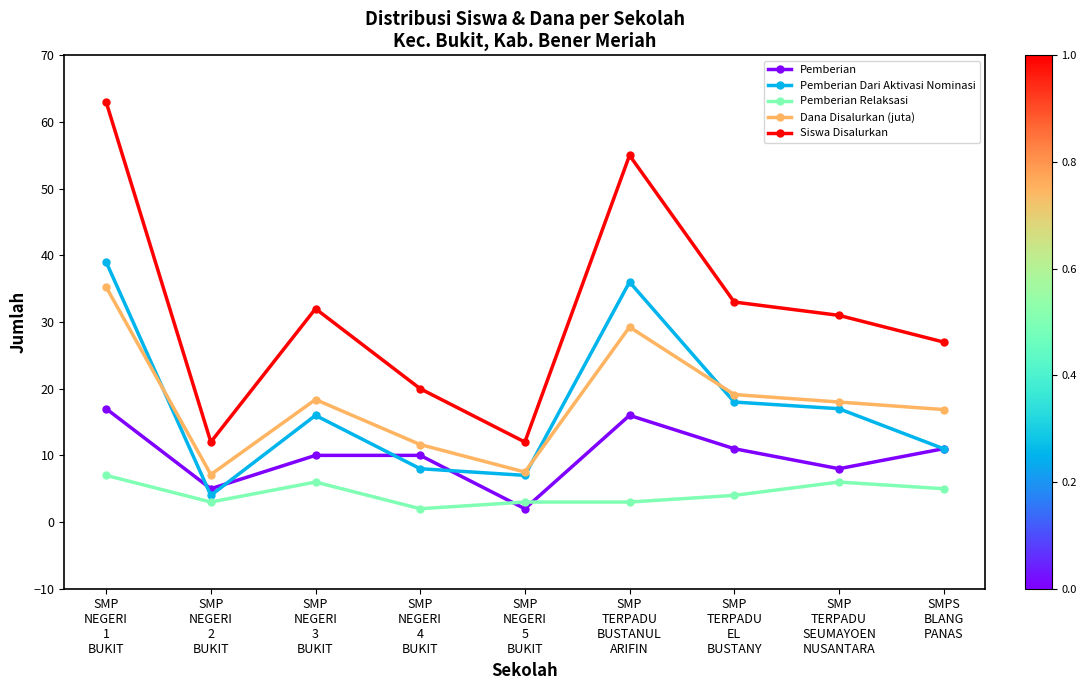

Rank the series by their maximum value, from highest to lowest.

Siswa Disalurkan, Pemberian Dari Aktivasi Nominasi, Dana Disalurkan (juta), Pemberian, Pemberian Relaksasi